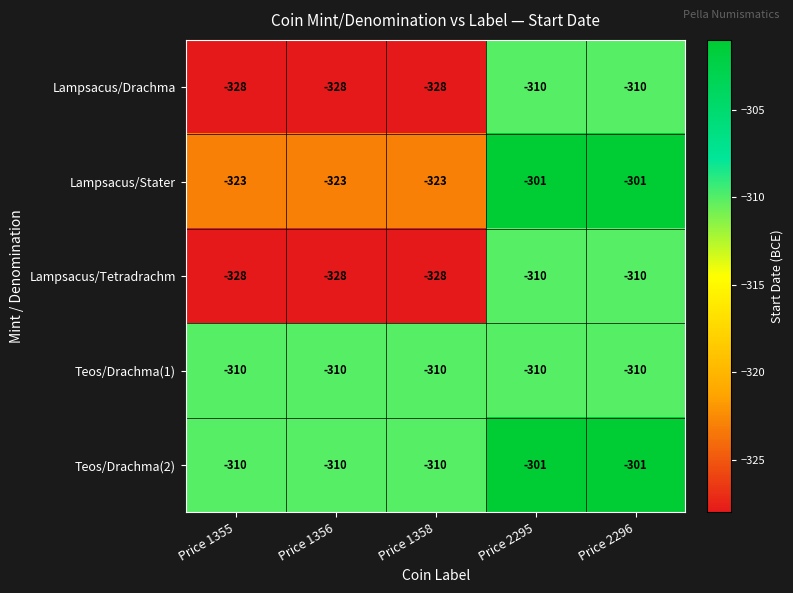

The value of Lampsacus/Drachma at Price 2295 is -512. True or false?

False